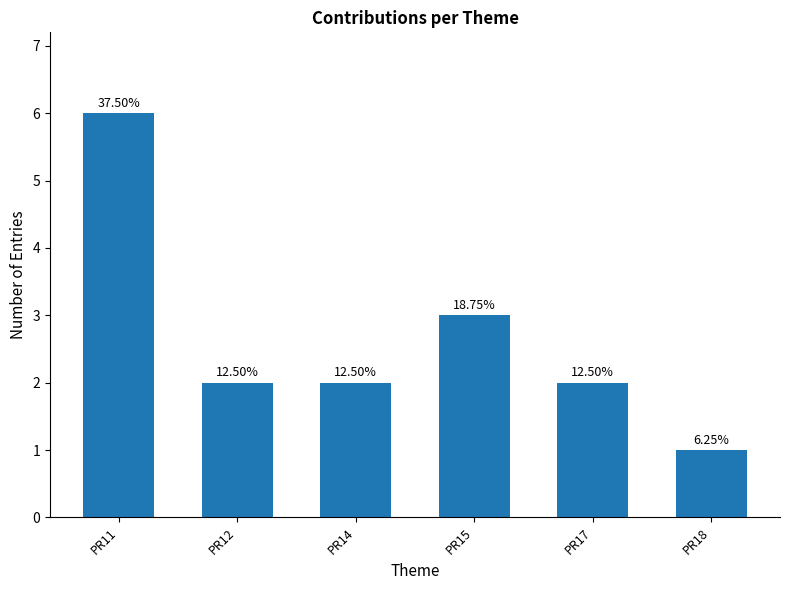

Reading left to right, transcribe all the data shown in this chart.

PR11=6	PR12=2	PR14=2	PR15=3	PR17=2	PR18=1